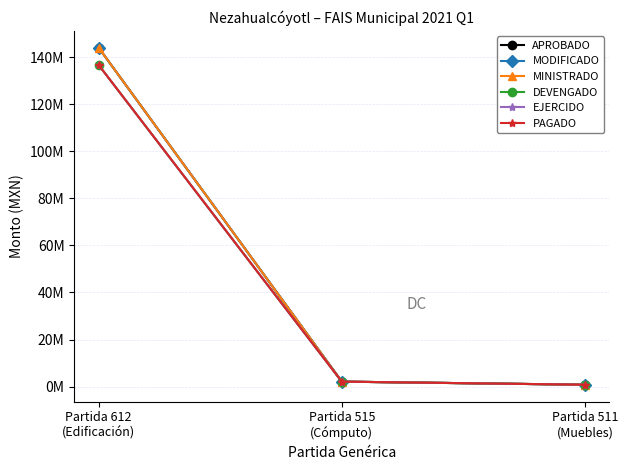

What value does the MINISTRADO series have at Partida 612
(Edificación)?

143944108.1